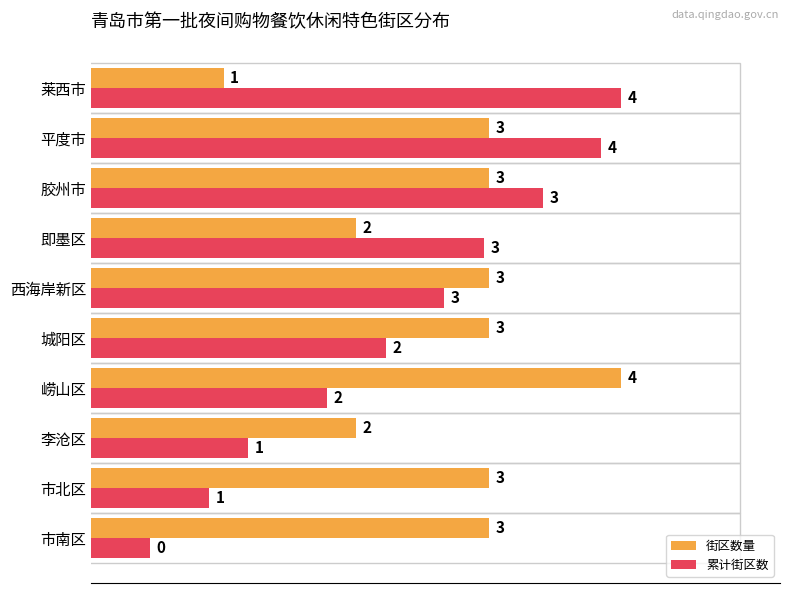

True or false: 累计街区数 has a value of 3.9 at 西海岸新区.

False